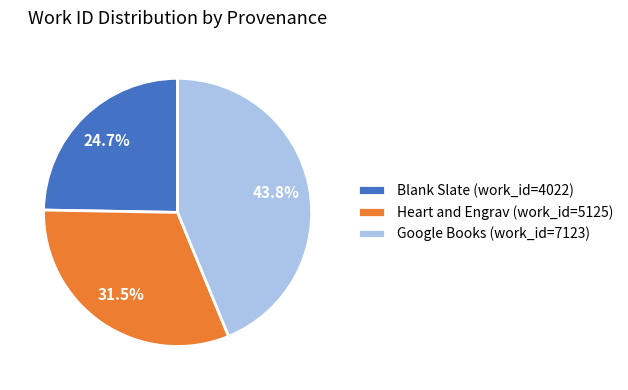

Count the number of slices in the pie.

3